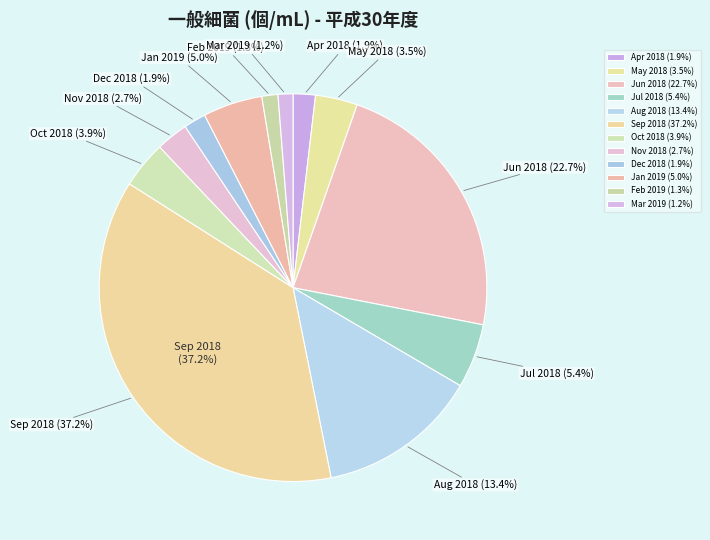

Which slice is the smallest?

2019-03-06